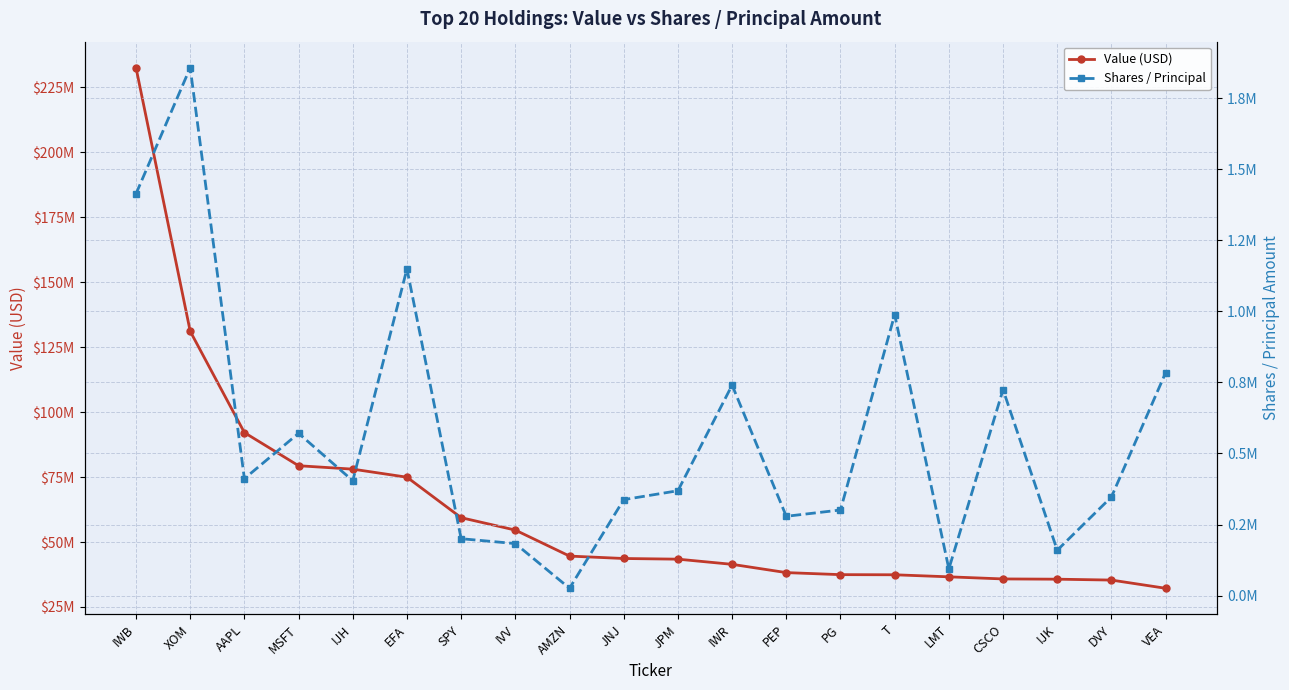

At how many categories does at least one series exceed 203905530?

1